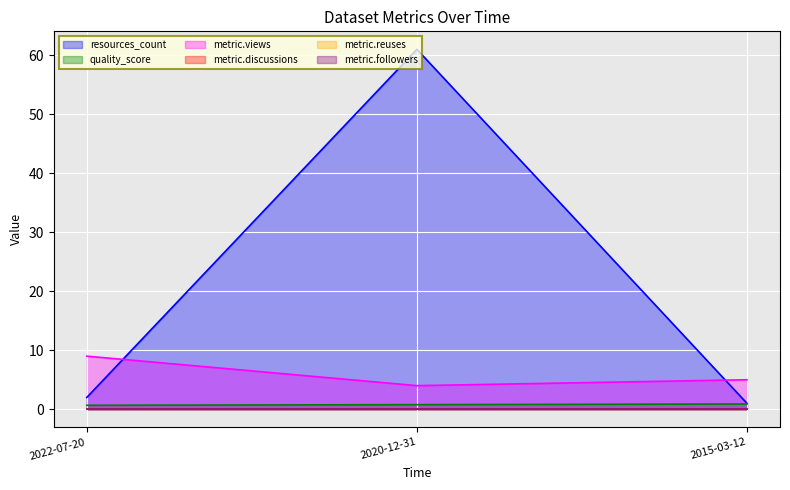

What is the greatest value displayed?

61.0